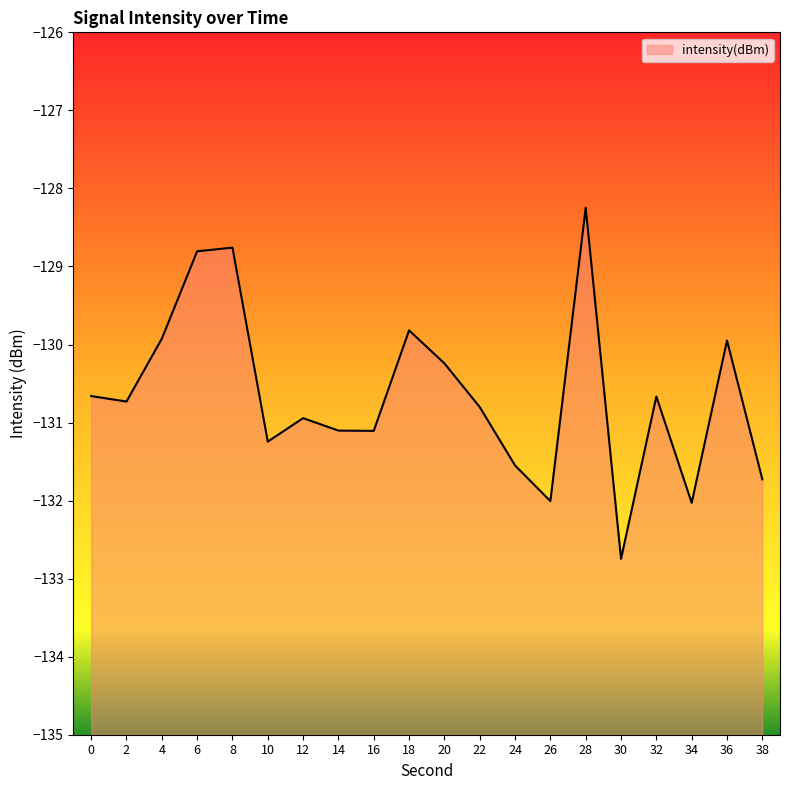

What is the value of the 20th point from the left?

-131.7